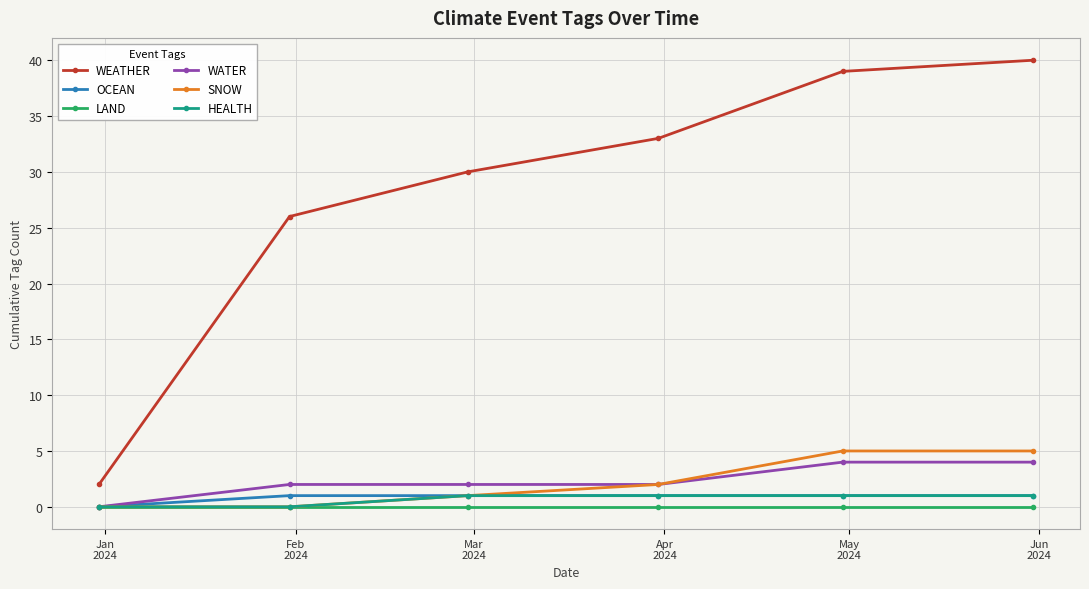

Reading right to left, extract all data points from this chart.

WEATHER: 40	39	33	30	26	2
OCEAN: 1	1	1	1	1	0
LAND: 0	0	0	0	0	0
WATER: 4	4	2	2	2	0
SNOW: 5	5	2	1	0	0
HEALTH: 1	1	1	1	0	0